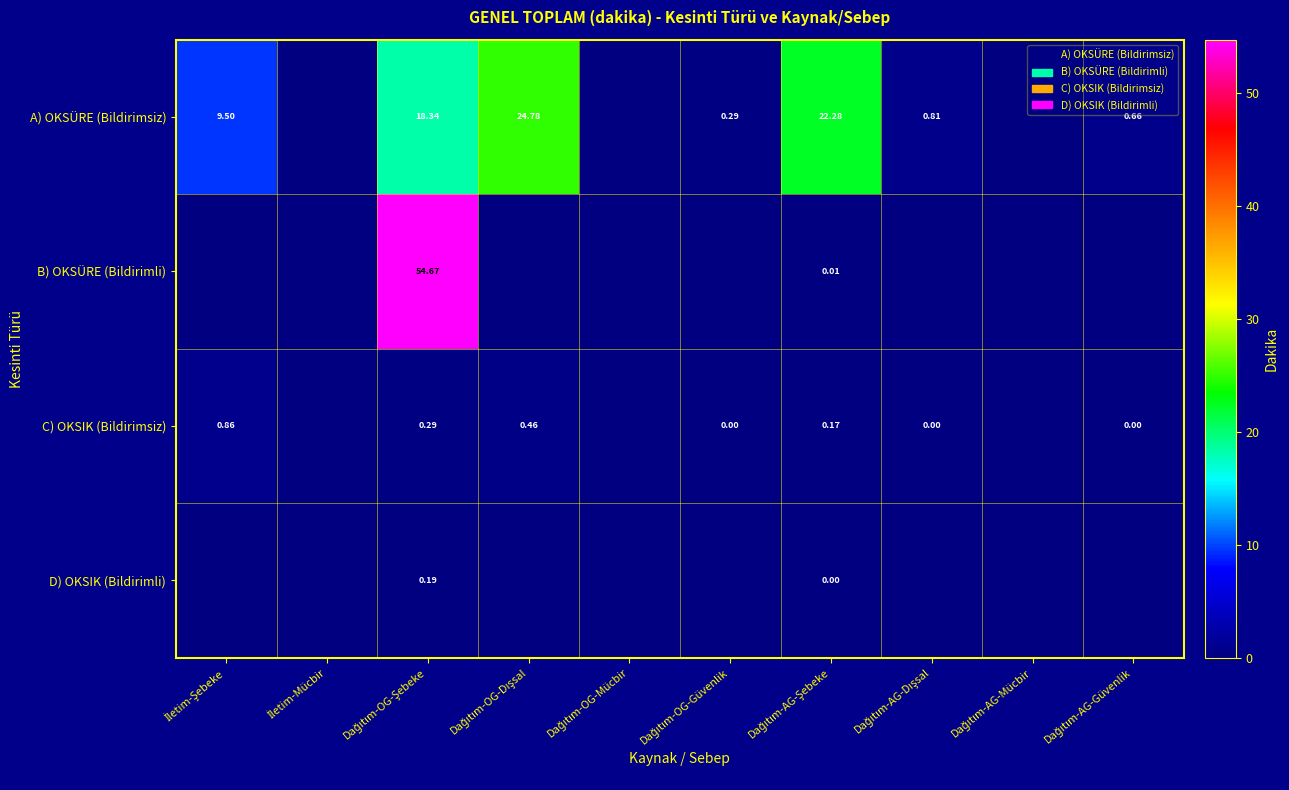

At which label is C) OKSIK (Bildirimsiz) closest to 0?

İletim-Mücbir